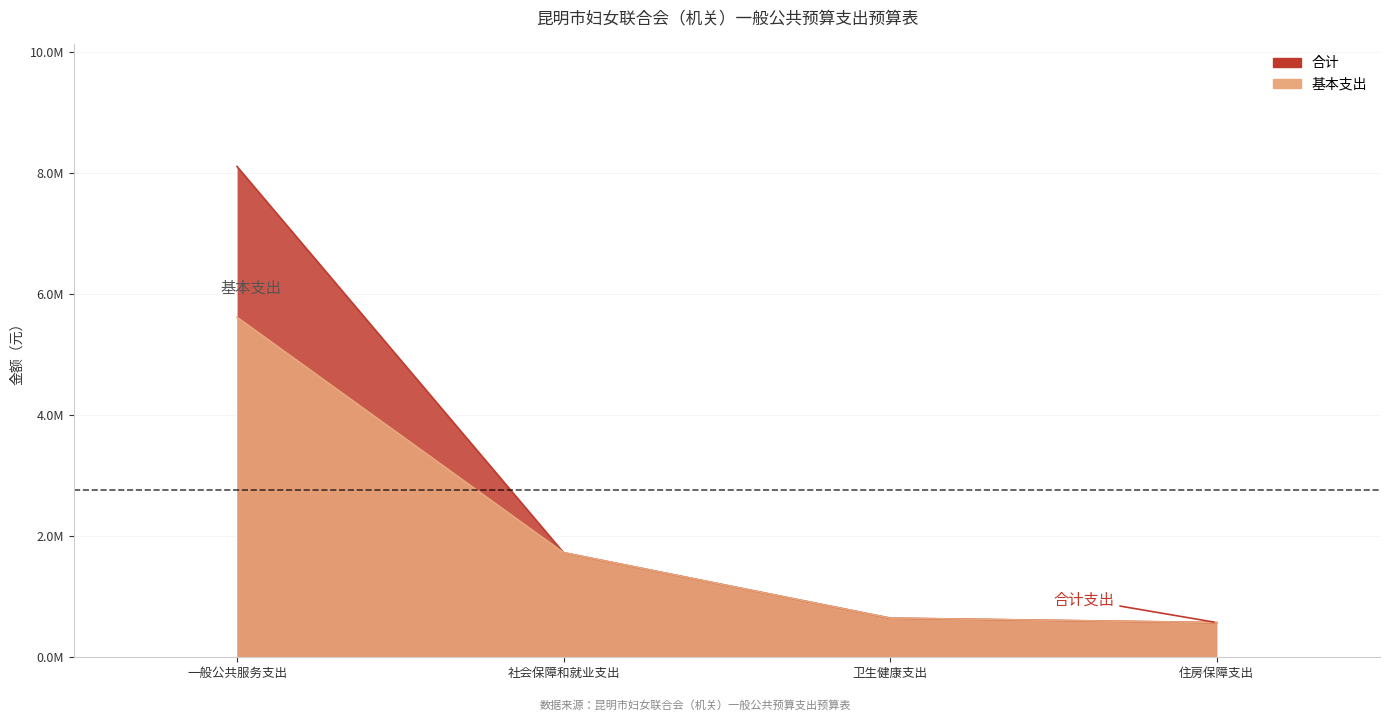

Reading left to right, transcribe all the data shown in this chart.

合计: 一般公共服务支出=8113431.9	社会保障和就业支出=1729440.0	卫生健康支出=647153.0	住房保障支出=574000.0
基本支出: 一般公共服务支出=5620931.9	社会保障和就业支出=1729440.0	卫生健康支出=647153.0	住房保障支出=574000.0